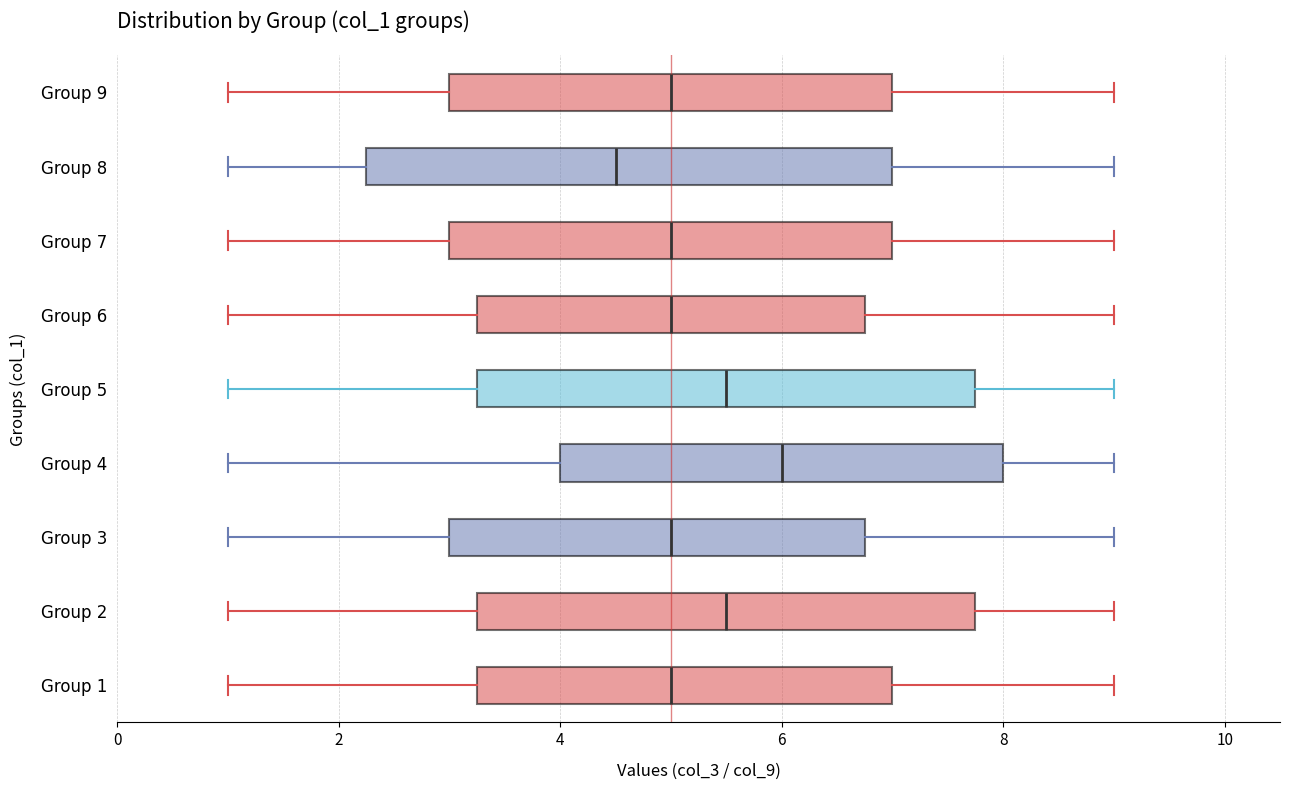

Where does the median line of the box for Group 3 sit on the x-axis? The values are not printed on the chart, so give them approximately, as read against the axis.

5.0